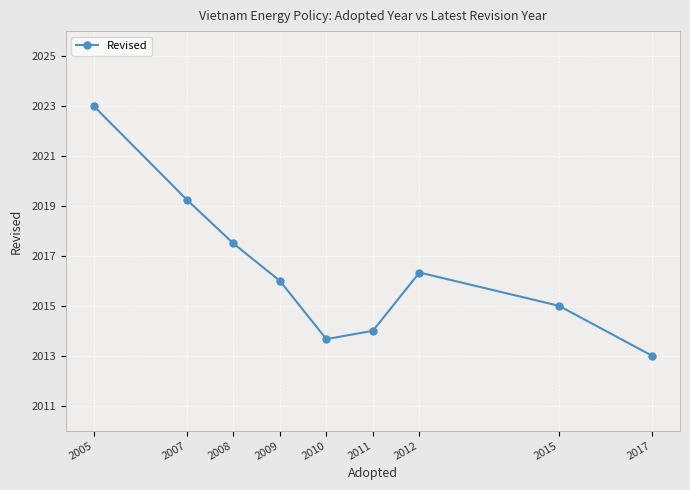

Is it true that the value at 2015 is 2015.0?

True